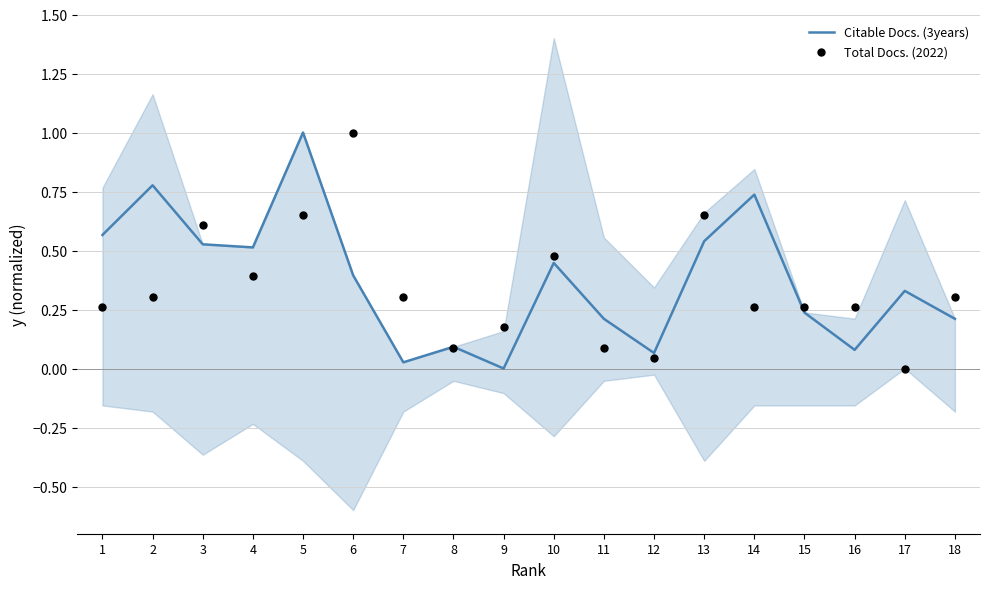

Which series contains the highest Y value?

Citable Docs. (3years)